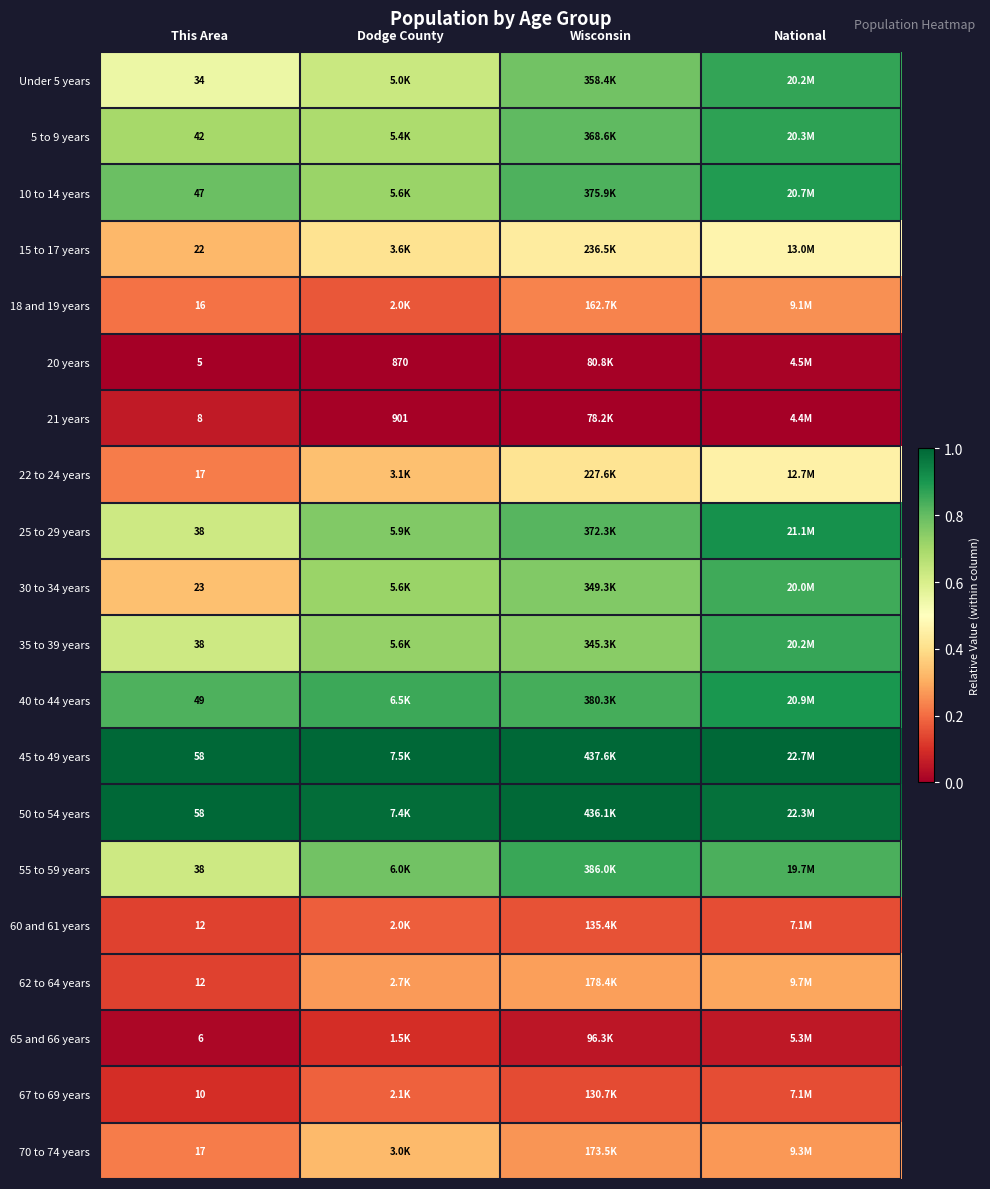

Is the value of 20 years at Dodge County greater than the value of 65 and 66 years at This Area?

Yes